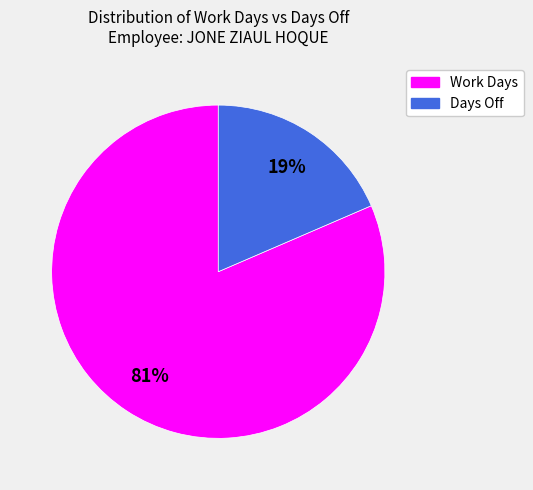

Is there any slice that represents more than half of the pie?

Yes